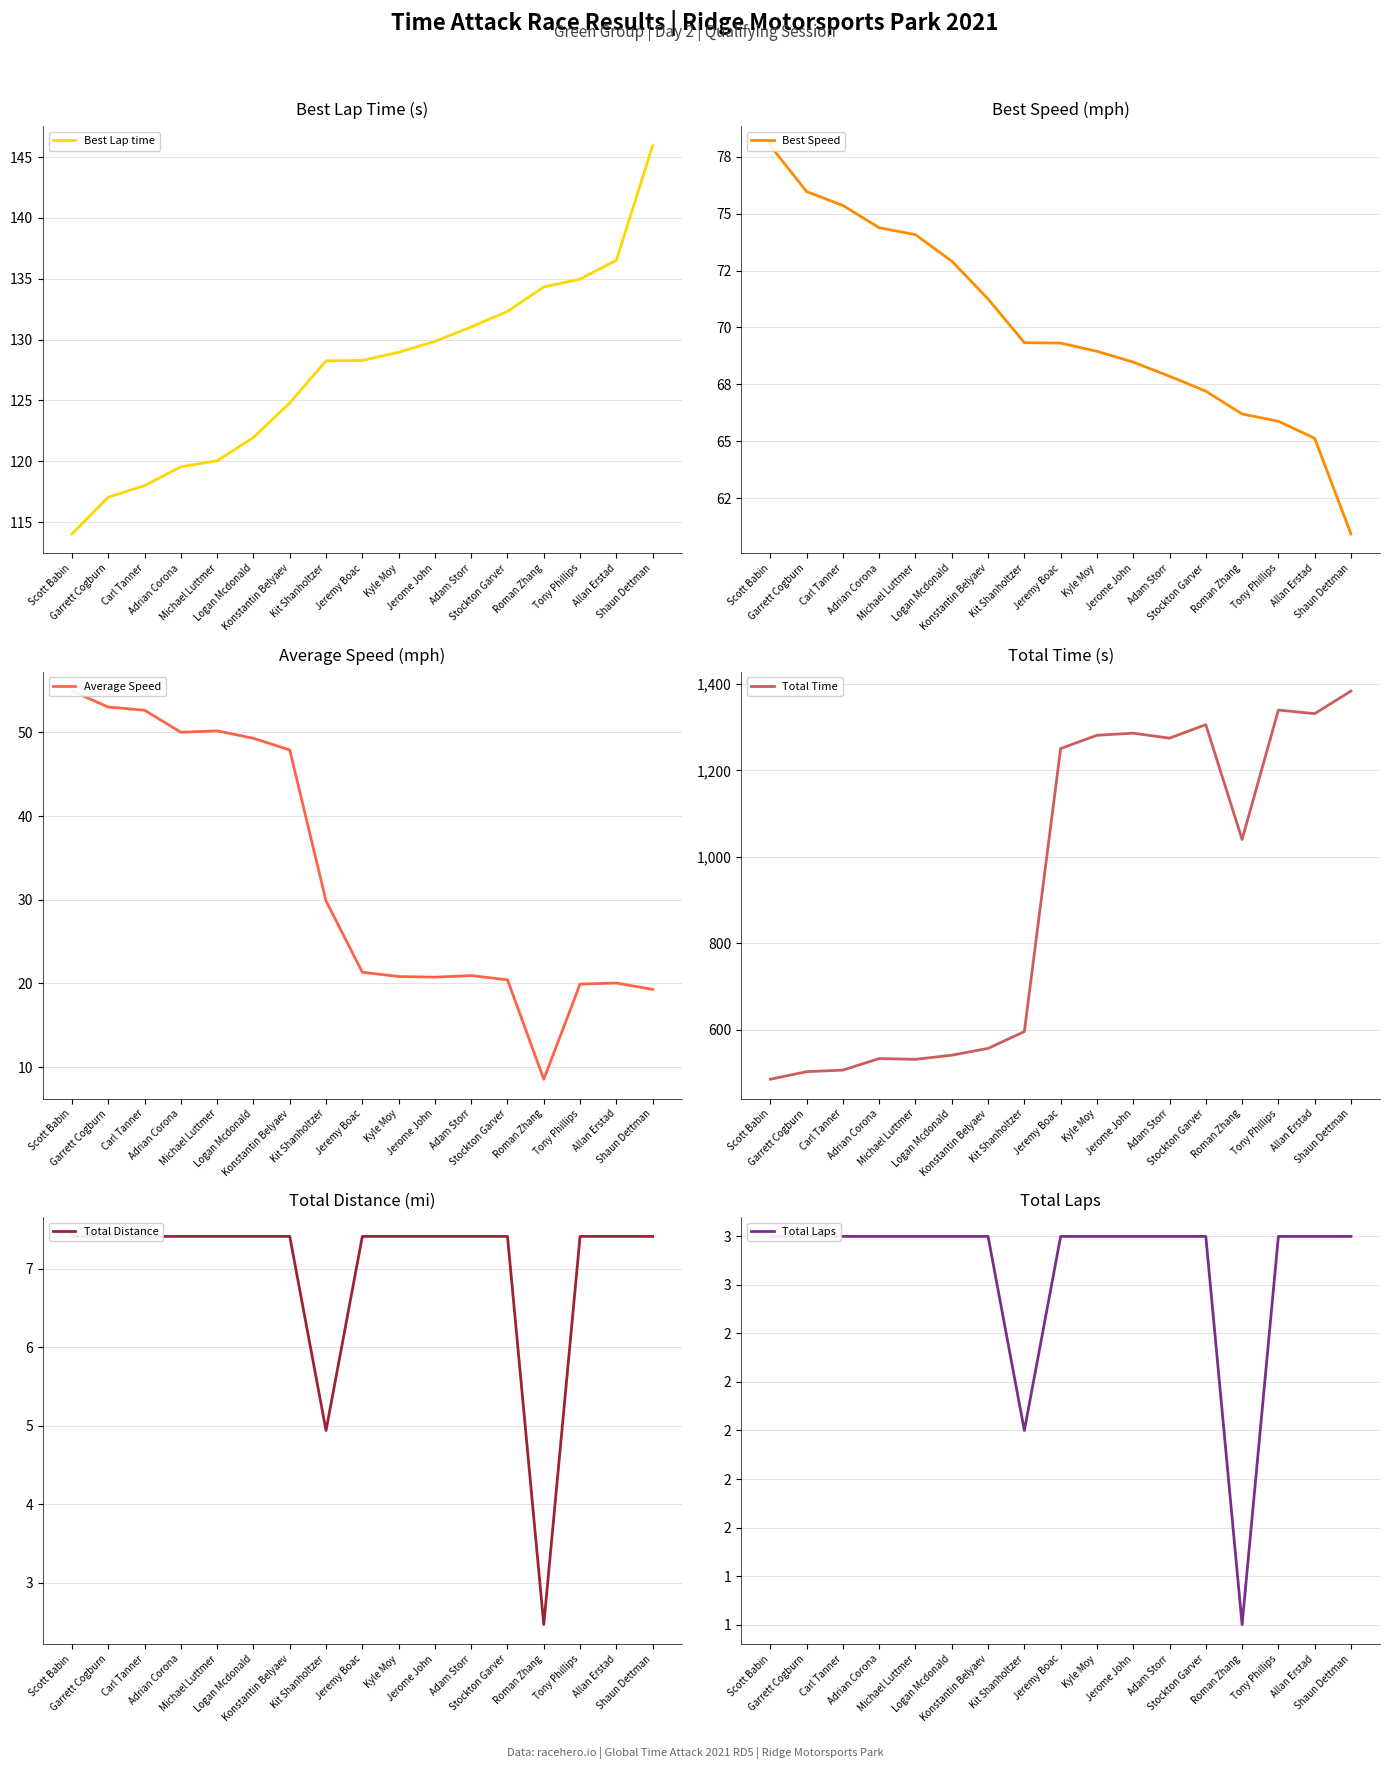

True or false: Total Laps has a value of 1.8 at Roman Zhang.

False